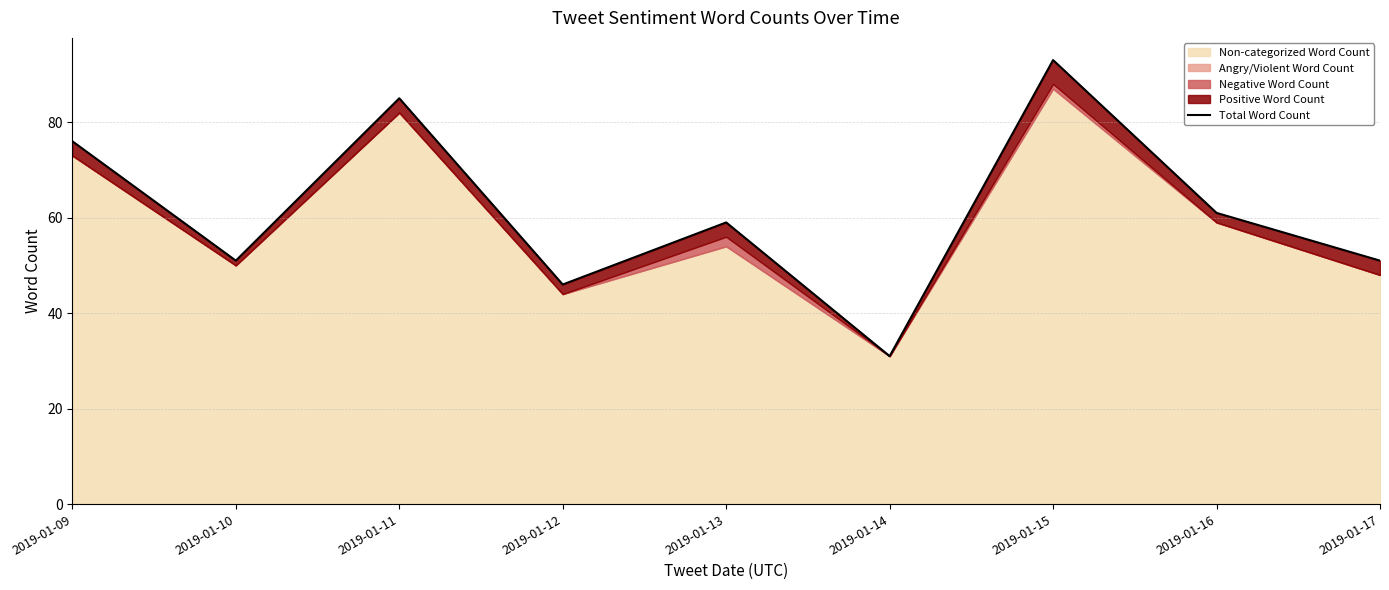

What is the greatest value displayed?

93